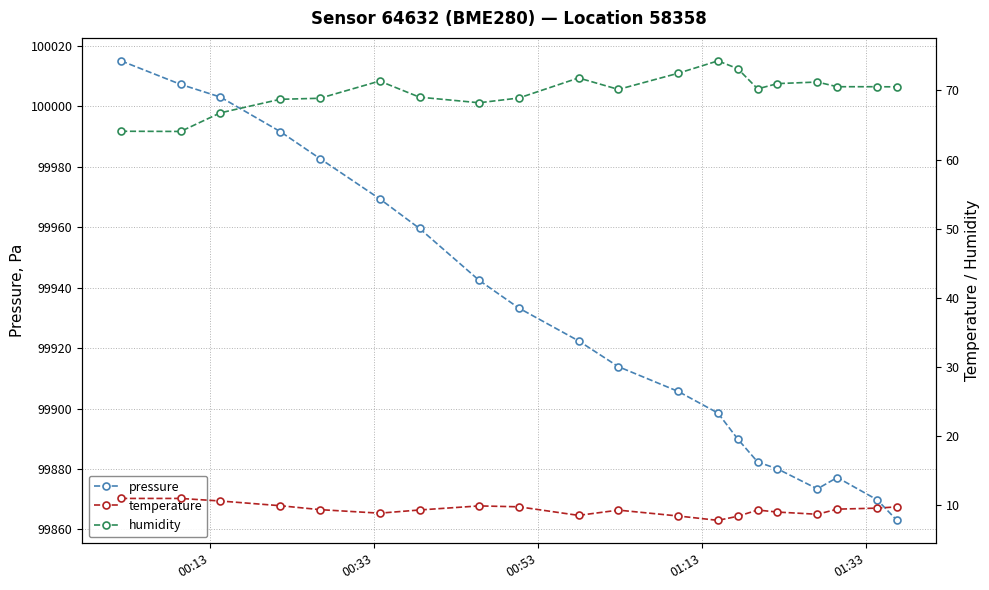

Count the number of categories in the chart.

20